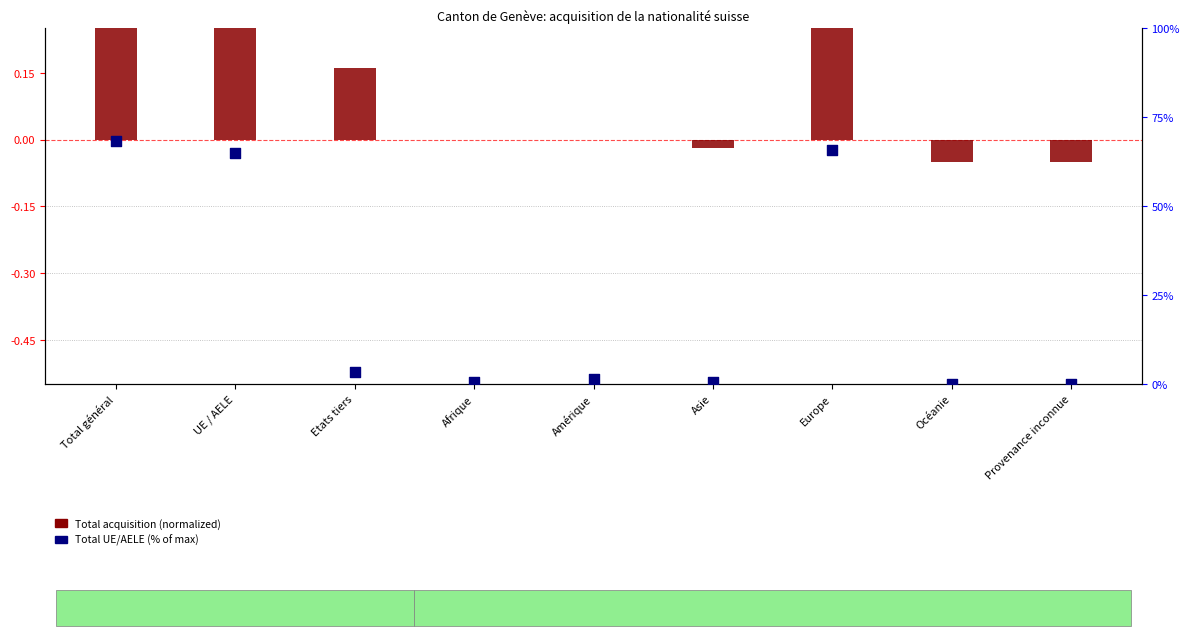

Which series reaches the minimum Y coordinate?

Total acquisition (normalized)